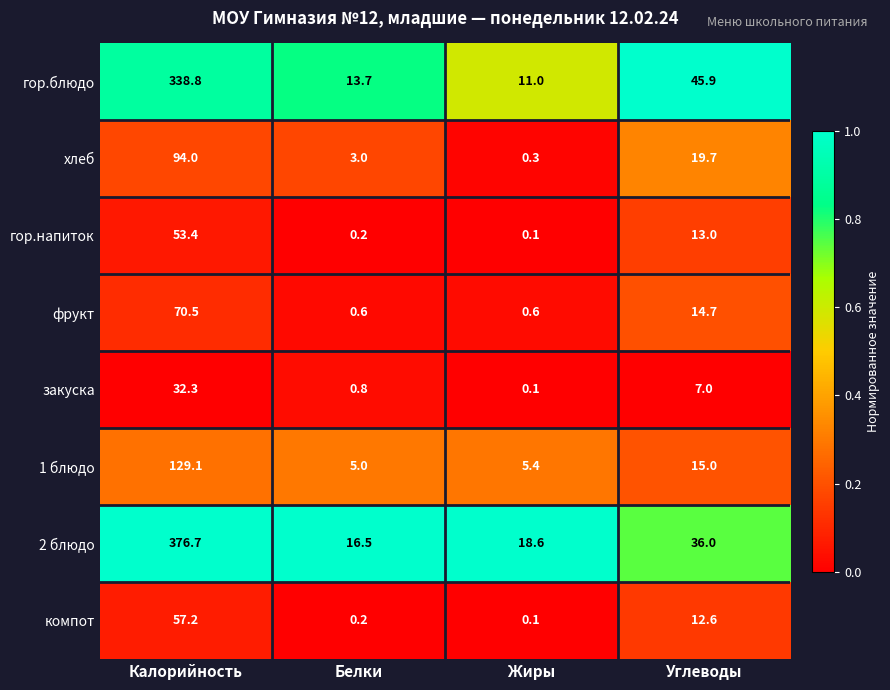

Count the number of data series in this chart.

8